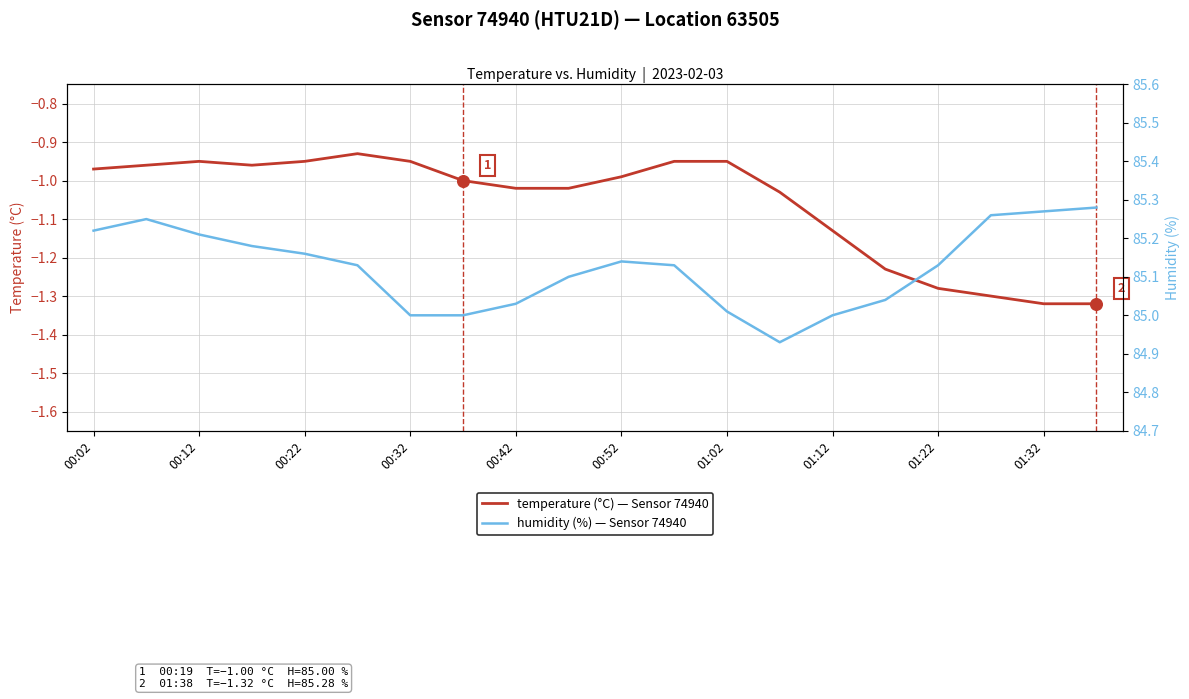

Which series reaches the minimum Y coordinate?

temperature (°C) — Sensor 74940